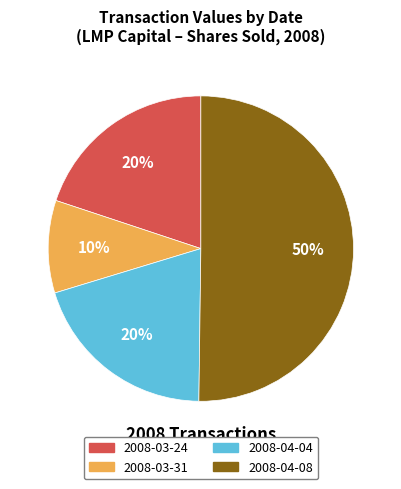

Approximately how many times larger is the value at 2008-03-24 compared to 2008-04-04?

1.0